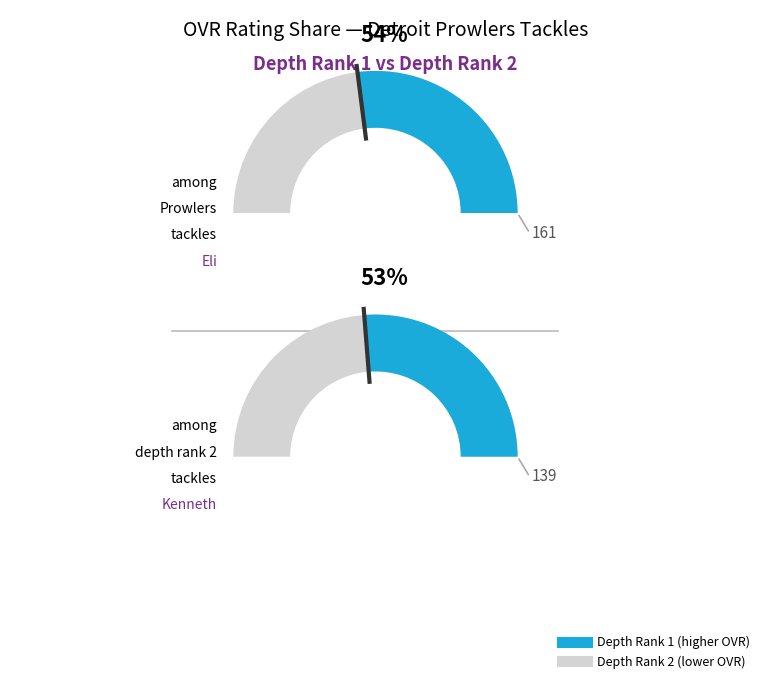

Does any single category account for the majority?

No